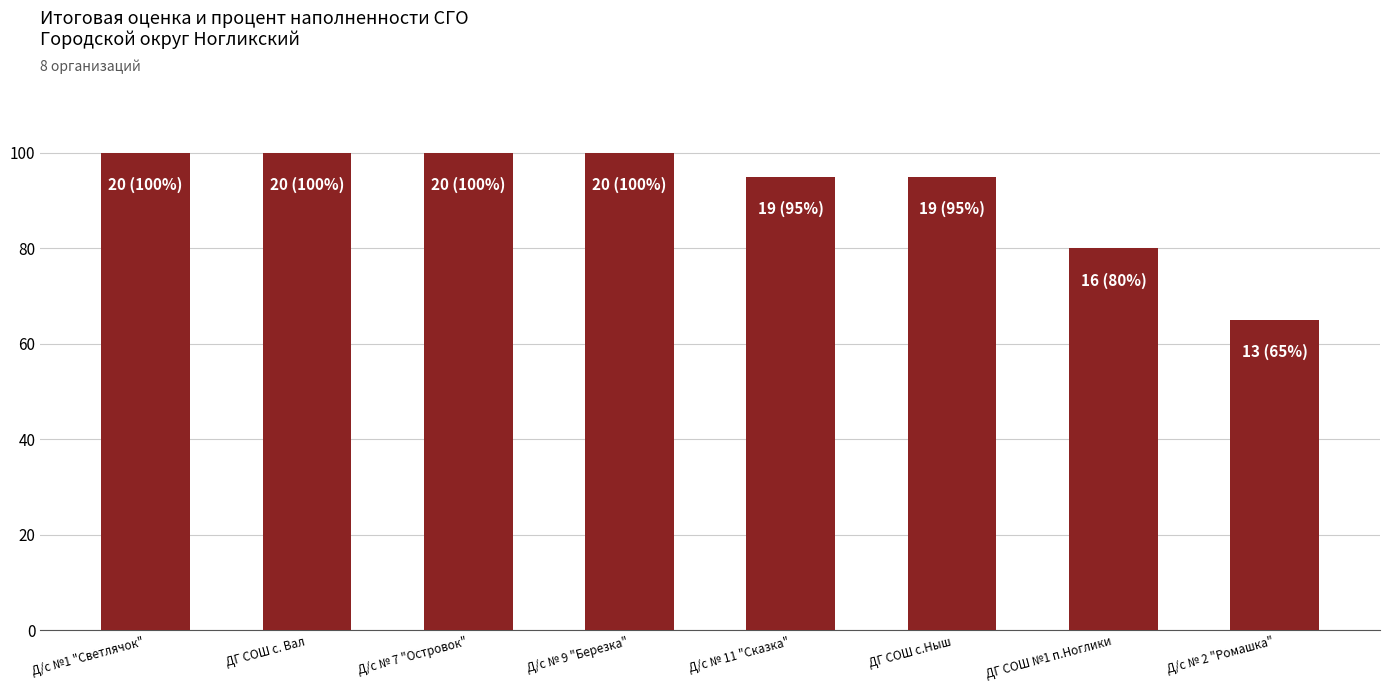

Reading right to left, what are all the values shown in this chart?

Д/с № 2 "Ромашка"=65	ДГ СОШ №1 п.Ноглики=80	ДГ СОШ с.Ныш=95	Д/с № 11 "Сказка"=95	Д/с № 9 "Березка"=100	Д/с № 7 "Островок"=100	ДГ СОШ с. Вал=100	Д/с №1 "Светлячок"=100